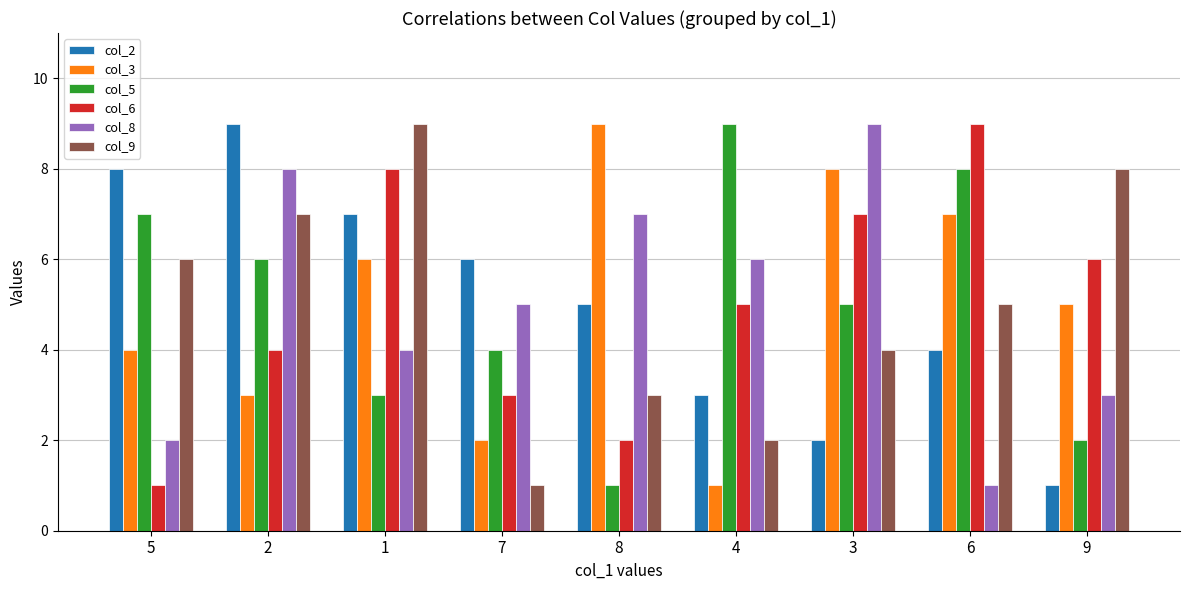

At which label is col_8 closest to 5?

7